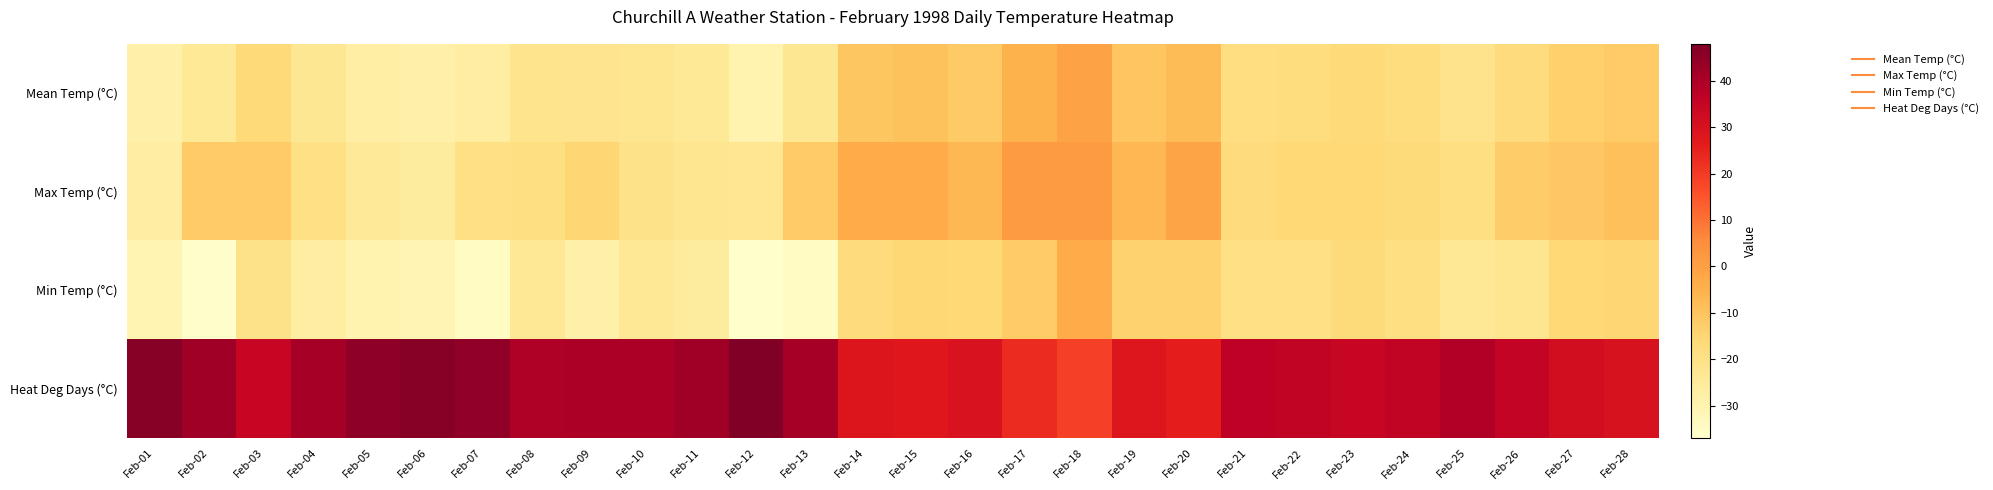

Reading left to right, list all the values displayed in this chart.

Mean Temp (°C): Feb-01=-28.5	Feb-02=-24.3	Feb-03=-16.5	Feb-04=-23.3	Feb-05=-27.3	Feb-06=-28.5	Feb-07=-27.0	Feb-08=-21.5	Feb-09=-21.8	Feb-10=-22.3	Feb-11=-24.3	Feb-12=-30.0	Feb-13=-23.3	Feb-14=-10.5	Feb-15=-9.5	Feb-16=-11.5	Feb-17=-5.3	Feb-18=-1.0	Feb-19=-10.3	Feb-20=-7.8	Feb-21=-18.5	Feb-22=-17.8	Feb-23=-16.5	Feb-24=-18.0	Feb-25=-21.3	Feb-26=-17.5	Feb-27=-13.5	Feb-28=-12.0
Max Temp (°C): Feb-01=-26.5	Feb-02=-12.0	Feb-03=-12.0	Feb-04=-19.5	Feb-05=-24.5	Feb-06=-26.0	Feb-07=-19.5	Feb-08=-19.0	Feb-09=-15.0	Feb-10=-21.0	Feb-11=-22.5	Feb-12=-23.0	Feb-13=-12.0	Feb-14=-3.5	Feb-15=-3.5	Feb-16=-7.0	Feb-17=1.5	Feb-18=1.5	Feb-19=-6.5	Feb-20=-1.5	Feb-21=-17.5	Feb-22=-16.0	Feb-23=-16.0	Feb-24=-17.0	Feb-25=-19.0	Feb-26=-12.5	Feb-27=-11.0	Feb-28=-9.0
Min Temp (°C): Feb-01=-30.5	Feb-02=-36.5	Feb-03=-21.0	Feb-04=-27.0	Feb-05=-30.0	Feb-06=-31.0	Feb-07=-34.5	Feb-08=-24.0	Feb-09=-28.5	Feb-10=-23.5	Feb-11=-26.0	Feb-12=-37.0	Feb-13=-34.5	Feb-14=-17.5	Feb-15=-15.5	Feb-16=-16.0	Feb-17=-12.0	Feb-18=-3.5	Feb-19=-14.0	Feb-20=-14.0	Feb-21=-19.5	Feb-22=-19.5	Feb-23=-17.0	Feb-24=-19.0	Feb-25=-23.5	Feb-26=-22.5	Feb-27=-16.0	Feb-28=-15.0
Heat Deg Days (°C): Feb-01=46.5	Feb-02=42.3	Feb-03=34.5	Feb-04=41.3	Feb-05=45.3	Feb-06=46.5	Feb-07=45.0	Feb-08=39.5	Feb-09=39.8	Feb-10=40.3	Feb-11=42.3	Feb-12=48.0	Feb-13=41.3	Feb-14=28.5	Feb-15=27.5	Feb-16=29.5	Feb-17=23.3	Feb-18=19.0	Feb-19=28.3	Feb-20=25.8	Feb-21=36.5	Feb-22=35.8	Feb-23=34.5	Feb-24=36.0	Feb-25=39.3	Feb-26=35.5	Feb-27=31.5	Feb-28=30.0